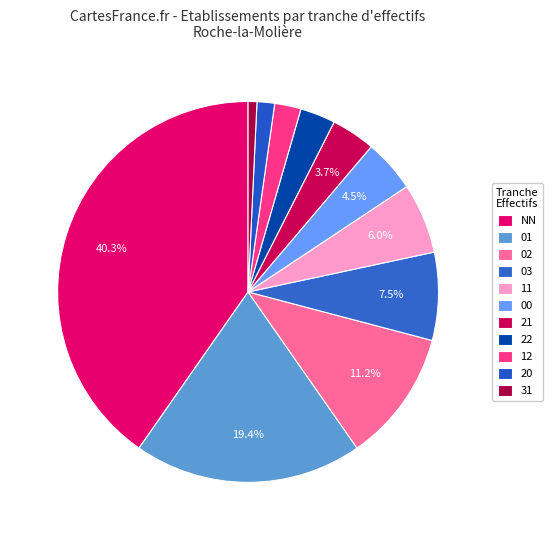

What is the change in value from NN to 21?

-49